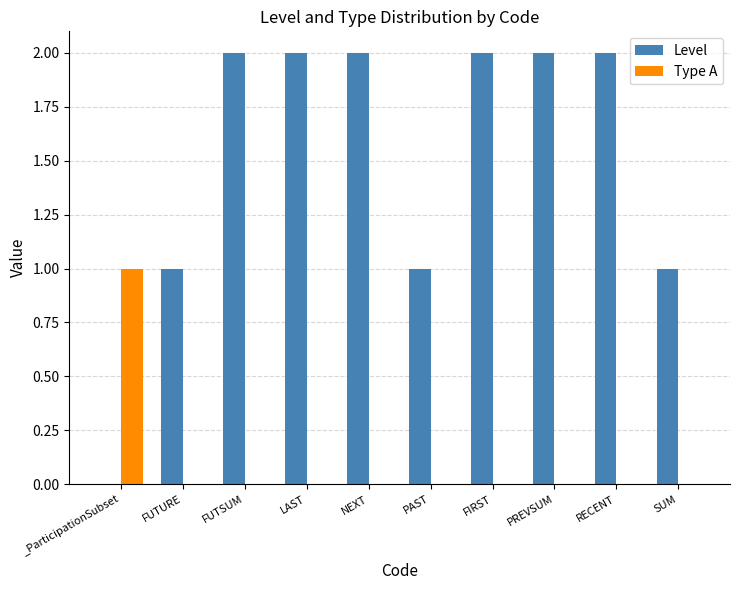

Count the Type A values in the range 0 to 1.

10